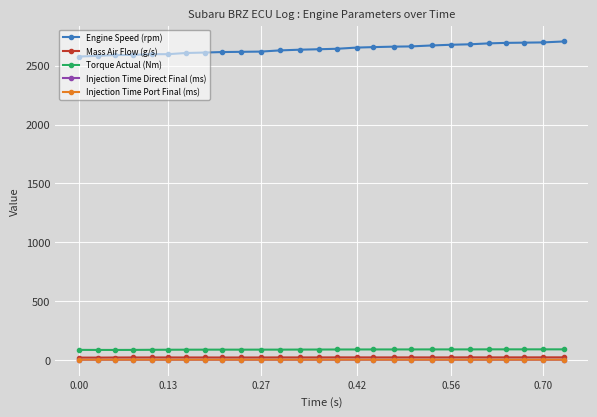

Is this an area chart (filled region under the line)?

No